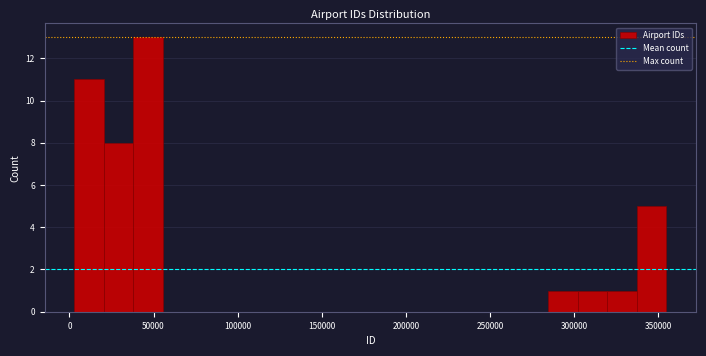

Read against the x-axis, roughly where is the centre of the tallest bar?

45000